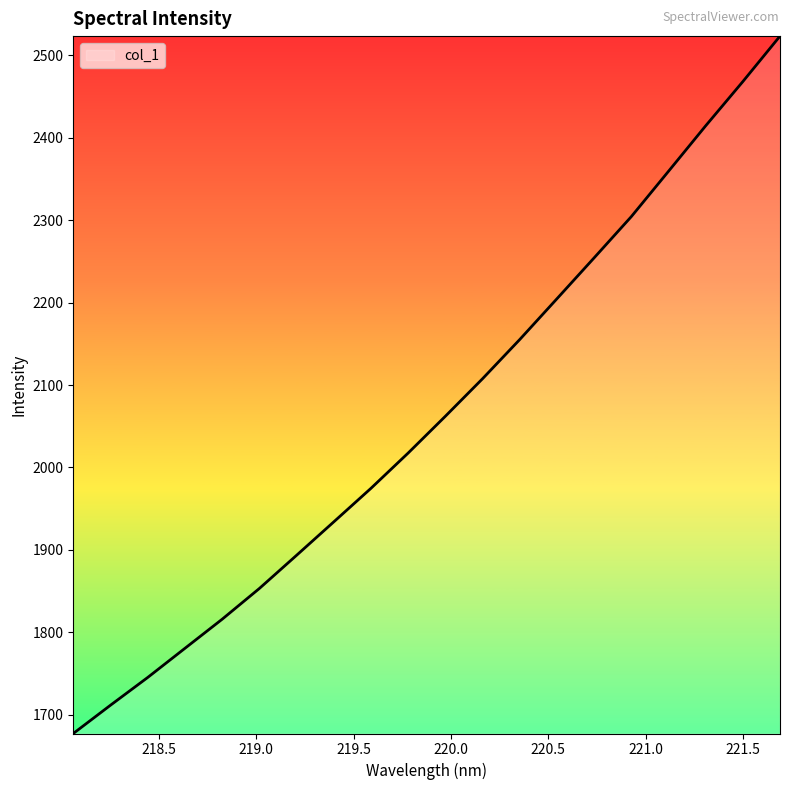

What is the smallest value displayed?

1677.3